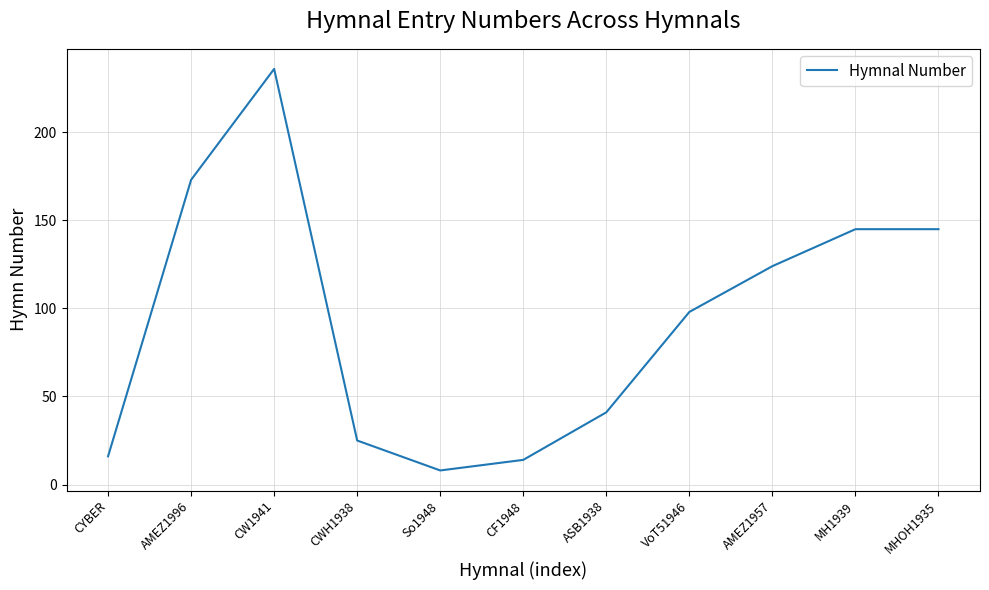

Reading left to right, what are all the values shown in this chart?

CYBER=16	AMEZ1996=173	CW1941=236	CWH1938=25	So1948=8	CF1948=14	ASB1938=41	VoT51946=98	AMEZ1957=124	MH1939=145	MHOH1935=145